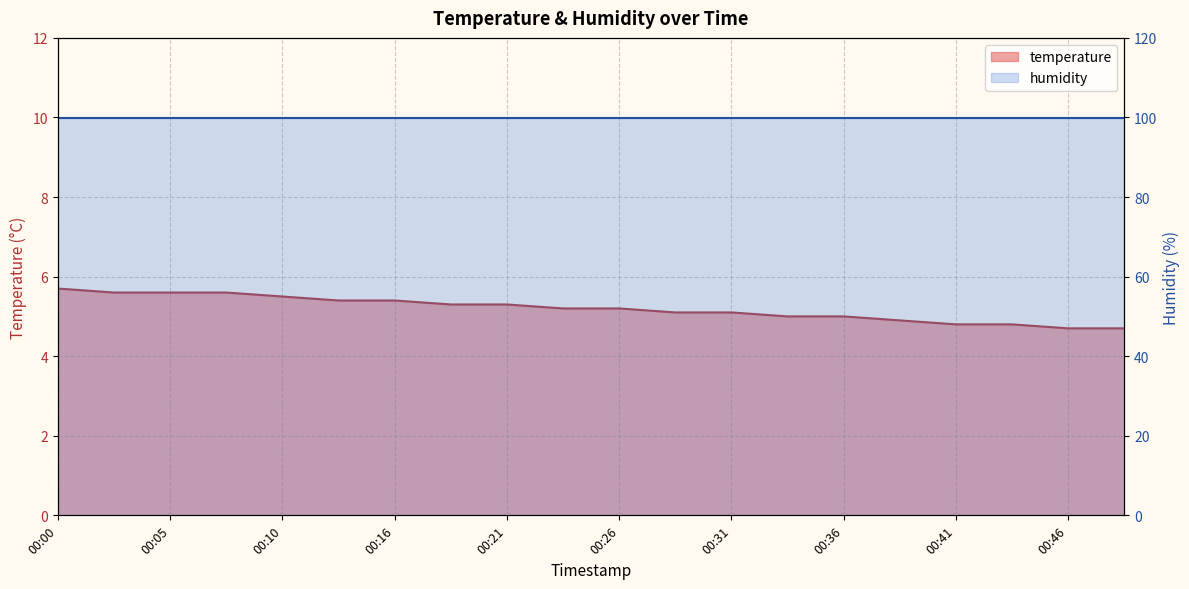

Rank the categories by value from highest to lowest.

00:00, 00:03, 00:05, 00:08, 00:10, 00:13, 00:16, 00:18, 00:21, 00:23, 00:26, 00:28, 00:31, 00:33, 00:36, 00:38, 00:41, 00:43, 00:46, 00:48